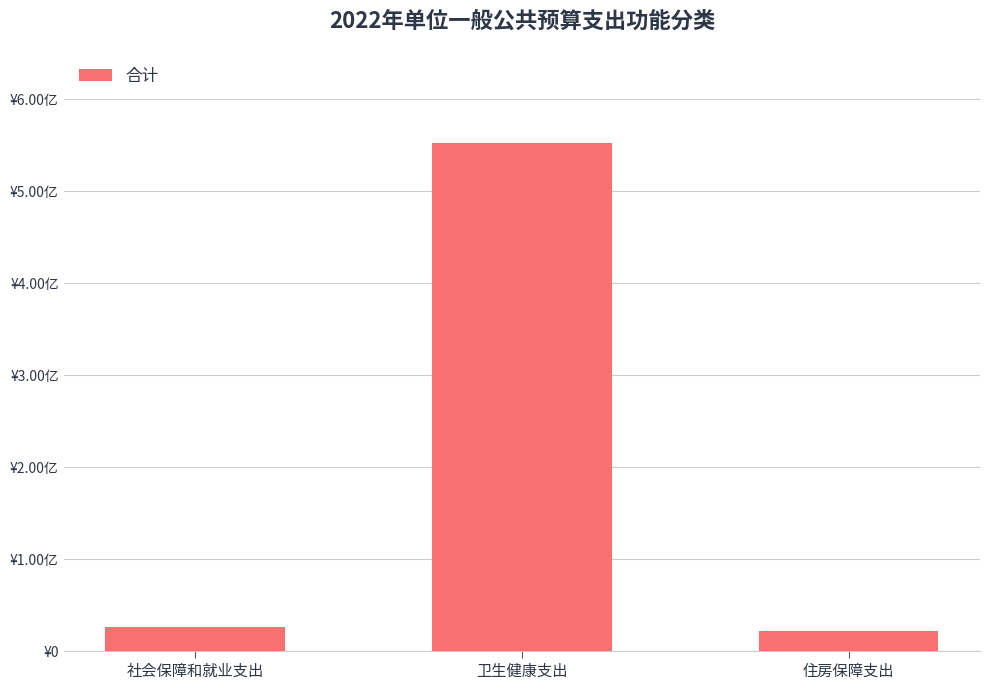

What is the difference between the maximum and minimum values?

53014743.5